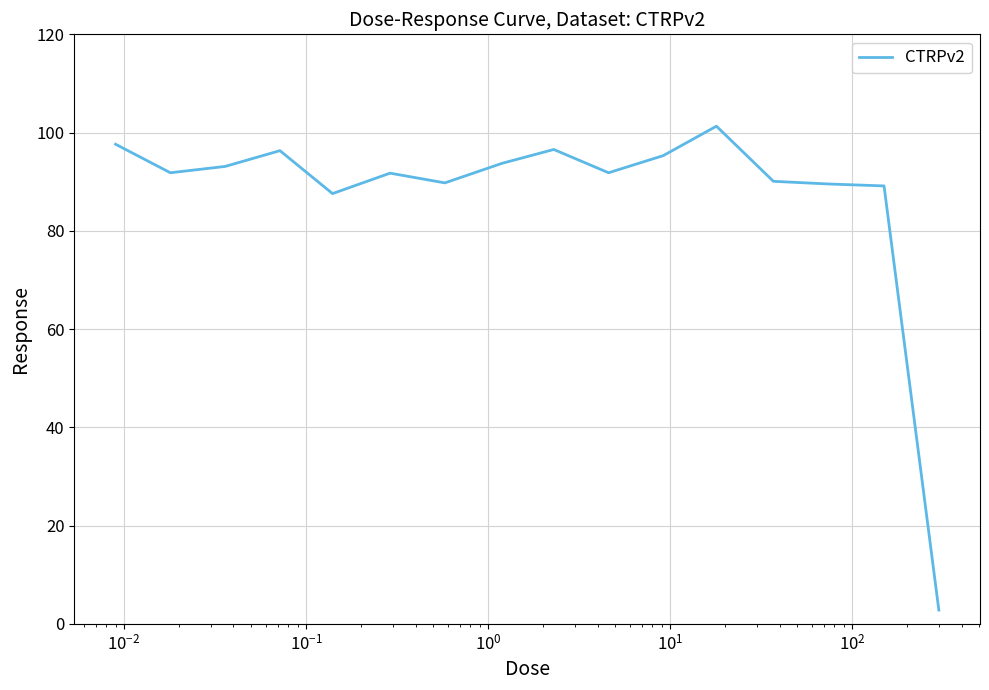

What is the maximum value shown in the chart?

101.3